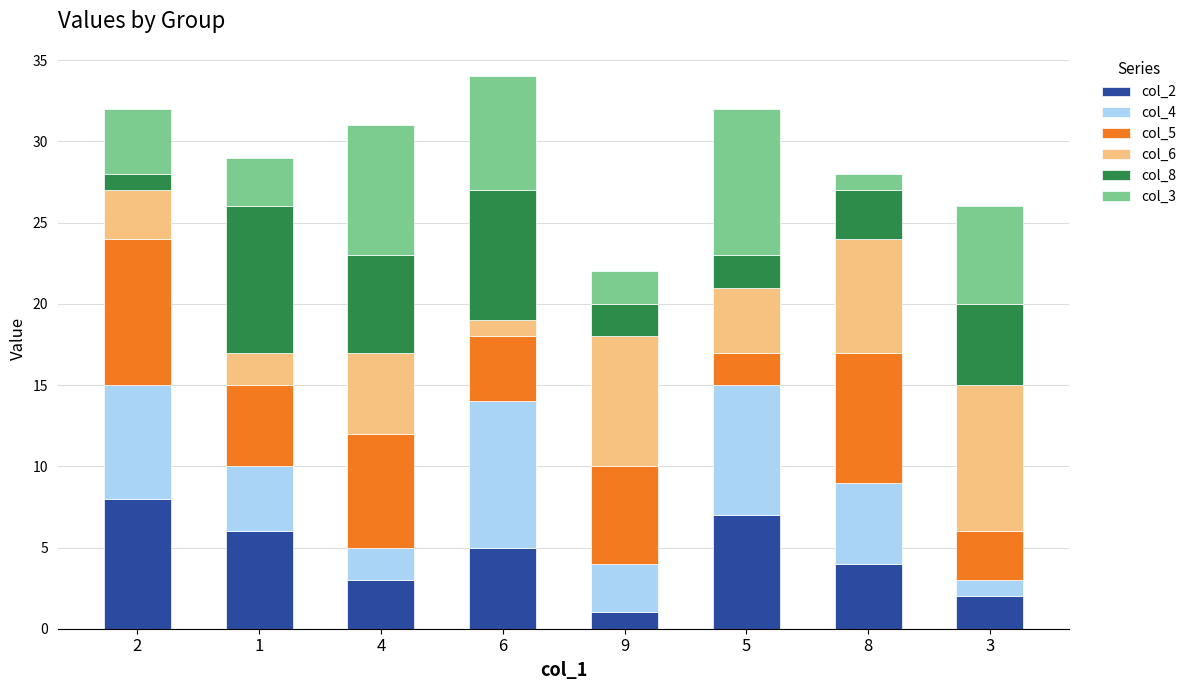

How many bars are there in total?

8